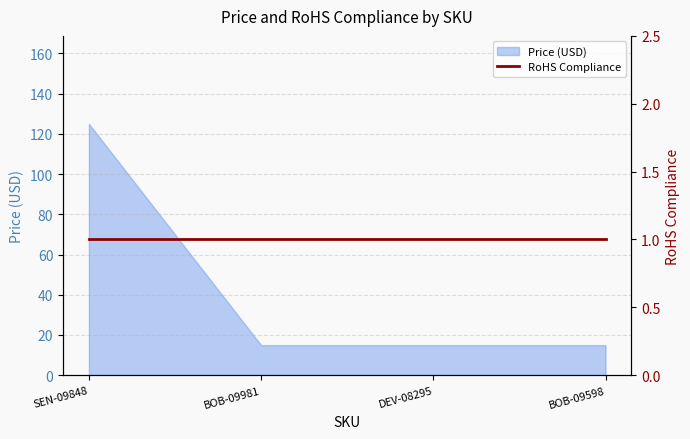

The value at DEV-08295 is 22.0. True or false?

False